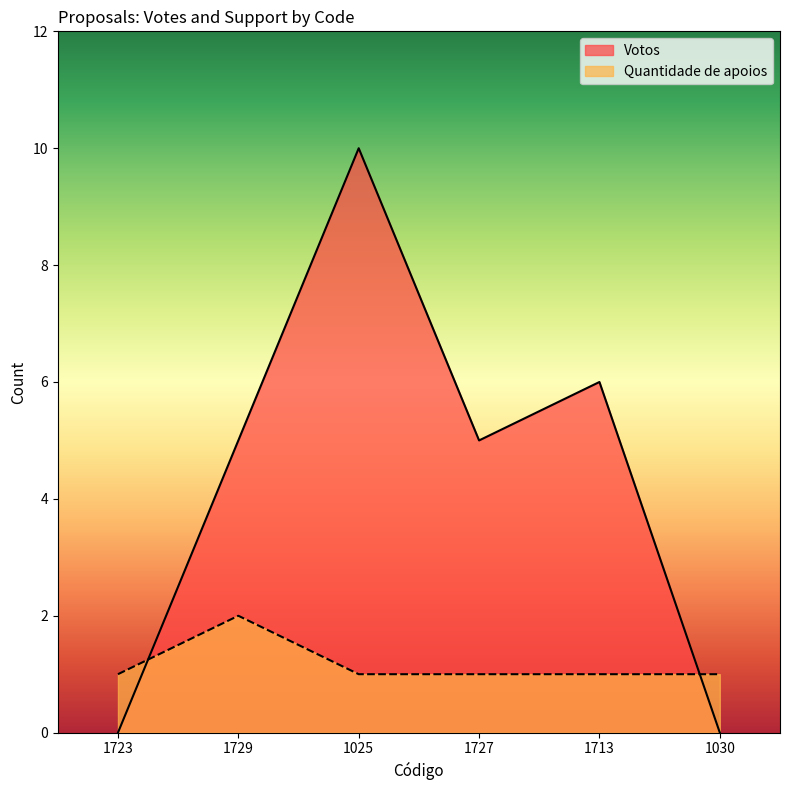

List the series in order of their overall mean, highest first.

Votos, Quantidade de apoios